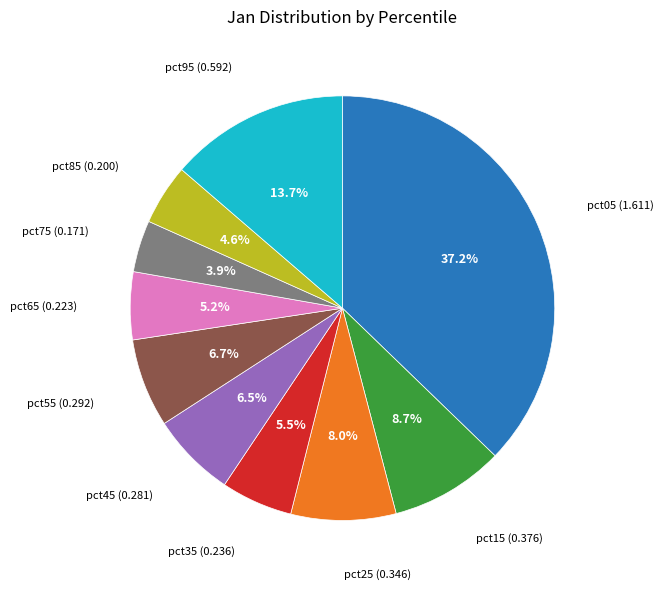

Is there any slice that represents more than half of the pie?

No